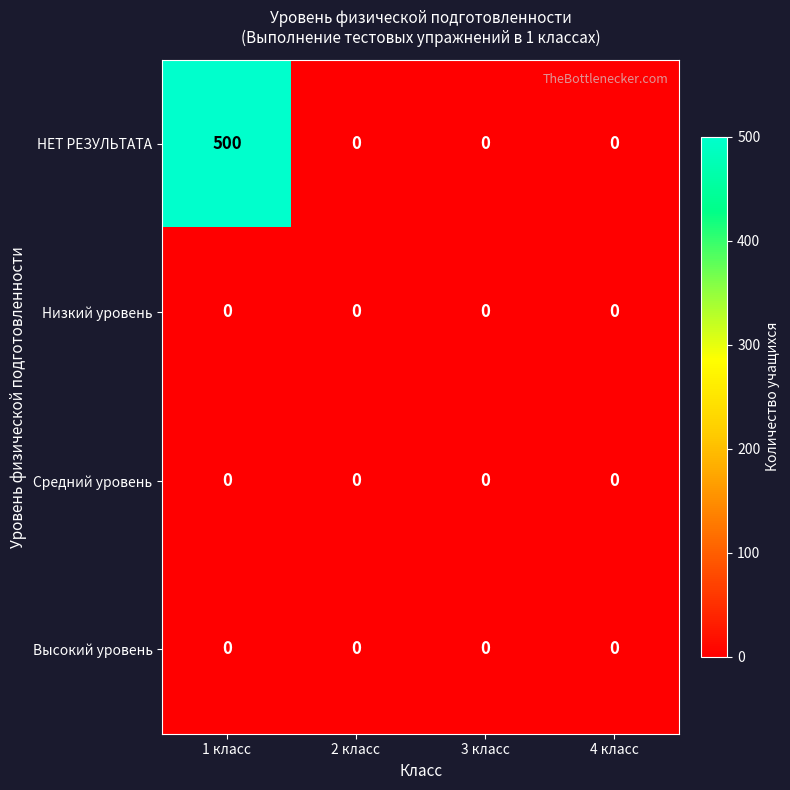

Reading left to right, list all the values displayed in this chart.

НЕТ РЕЗУЛЬТАТА: 500	0	0	0
Низкий уровень: 0	0	0	0
Средний уровень: 0	0	0	0
Высокий уровень: 0	0	0	0